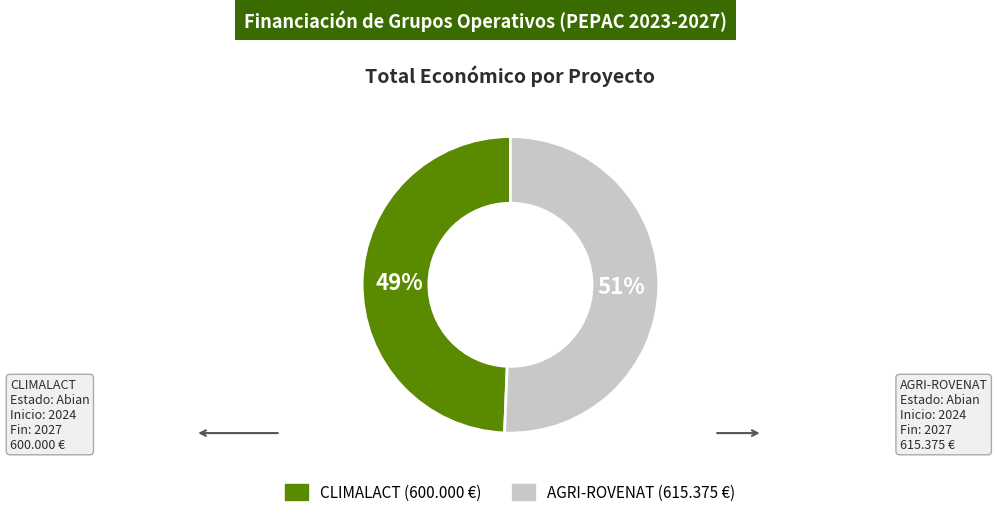

How many segments does this pie chart have?

2